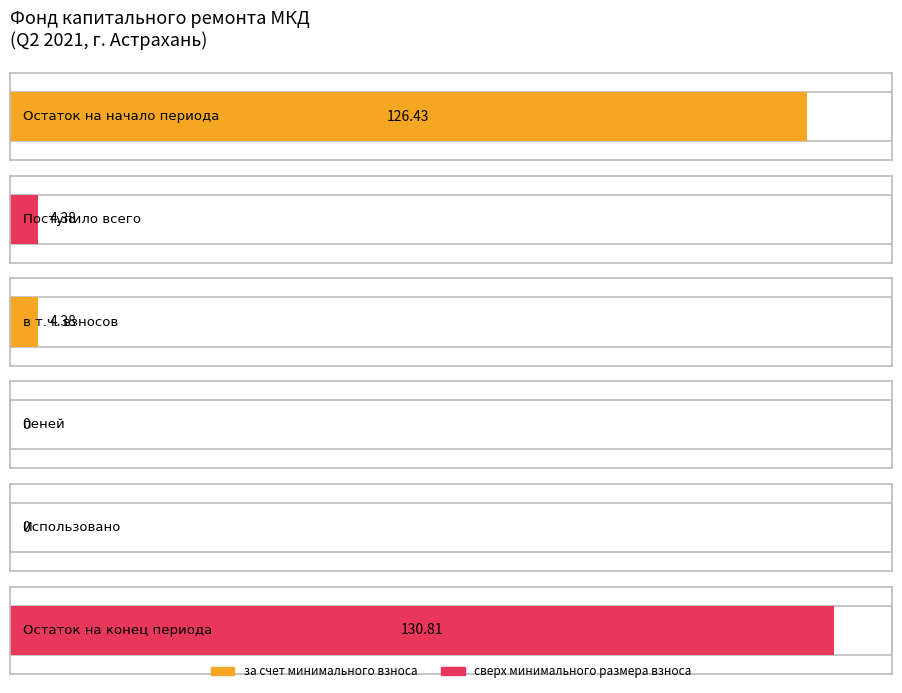

Which has a higher value, пеней or Использовано?

пеней